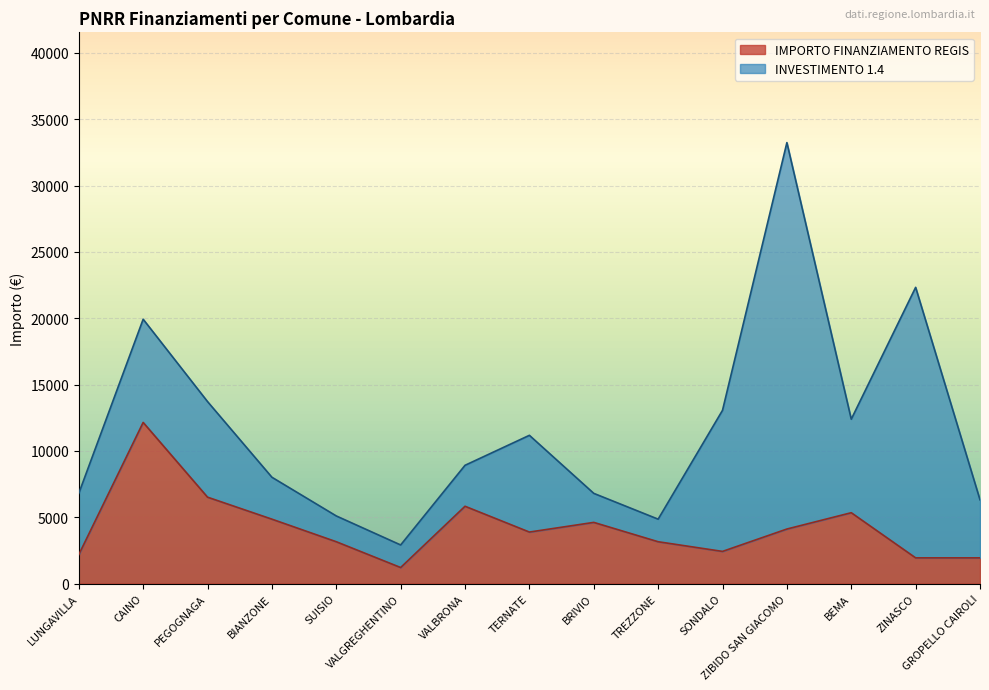

How many lines are shown in the chart?

2